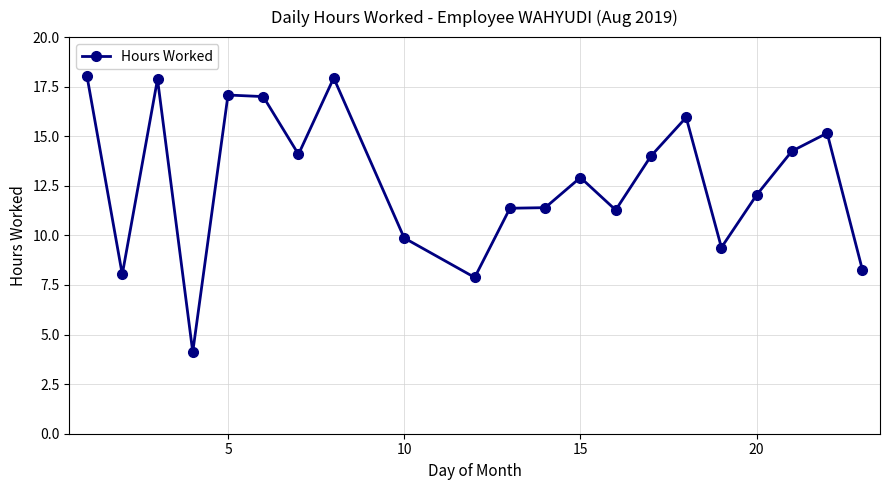

What is the value of the 11th point from the left?

11.4